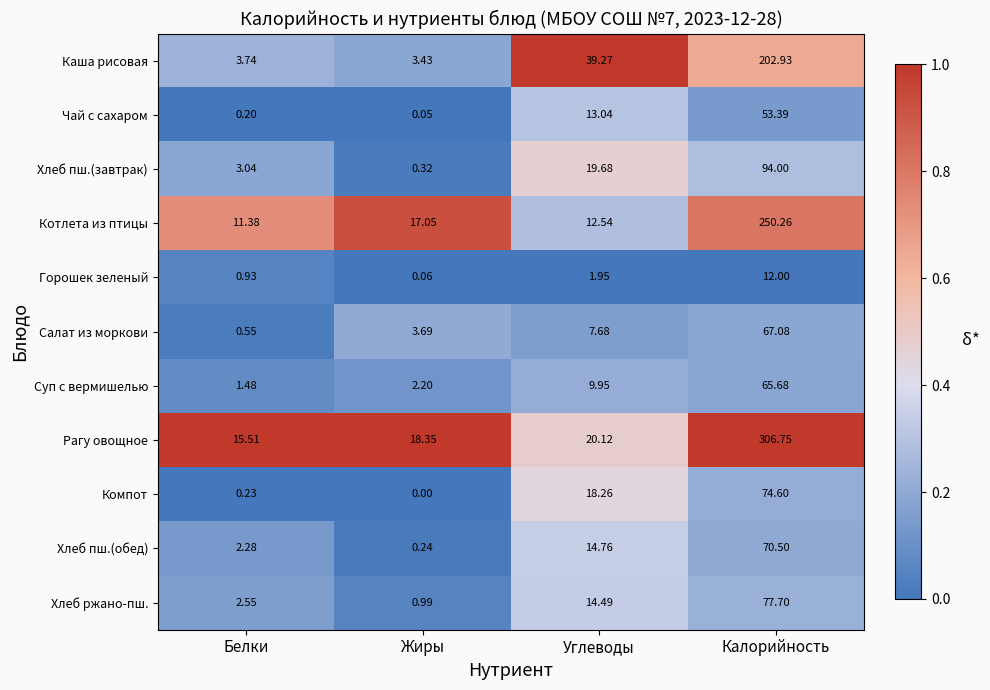

Which series has the widest spread of values?

Рагу овощное